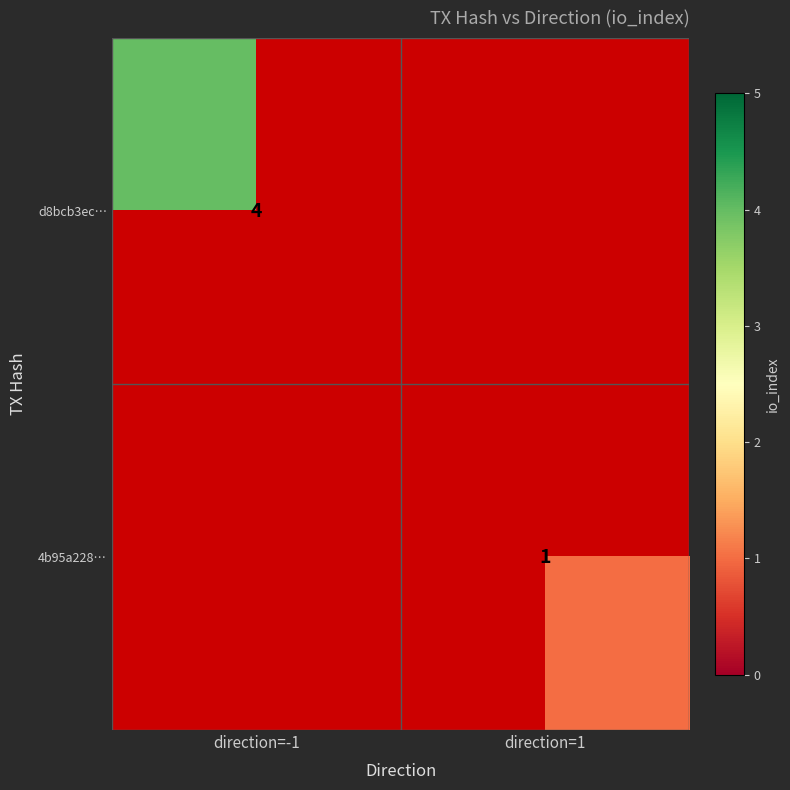

True or false: d8bcb3ec… has a value of 4 at direction=-1.

True